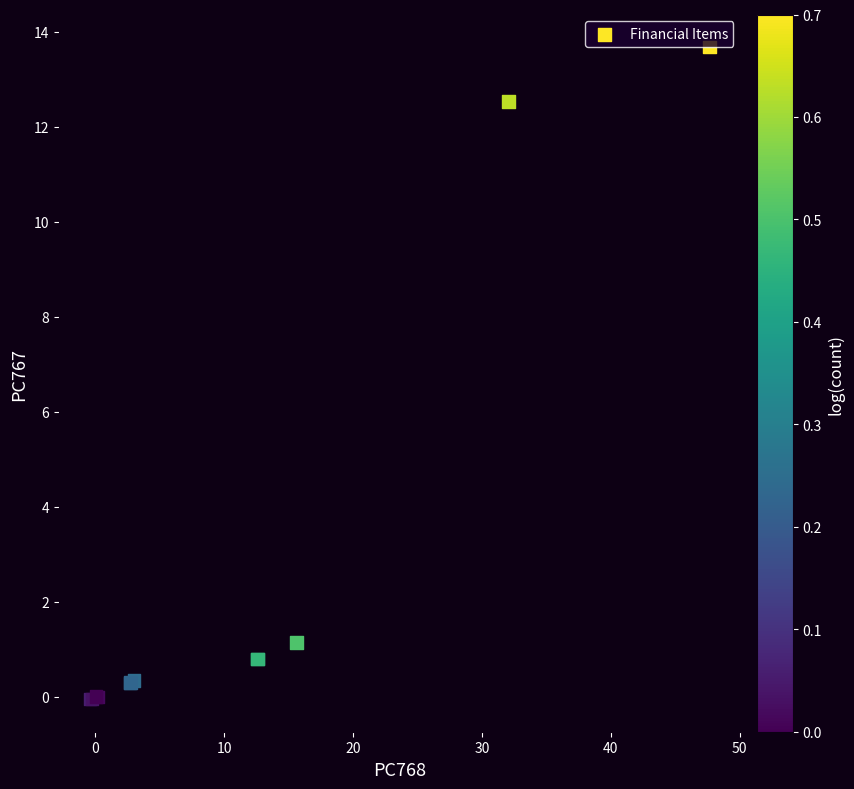

What Y value in the scatter plot is closest to 6?

1.1